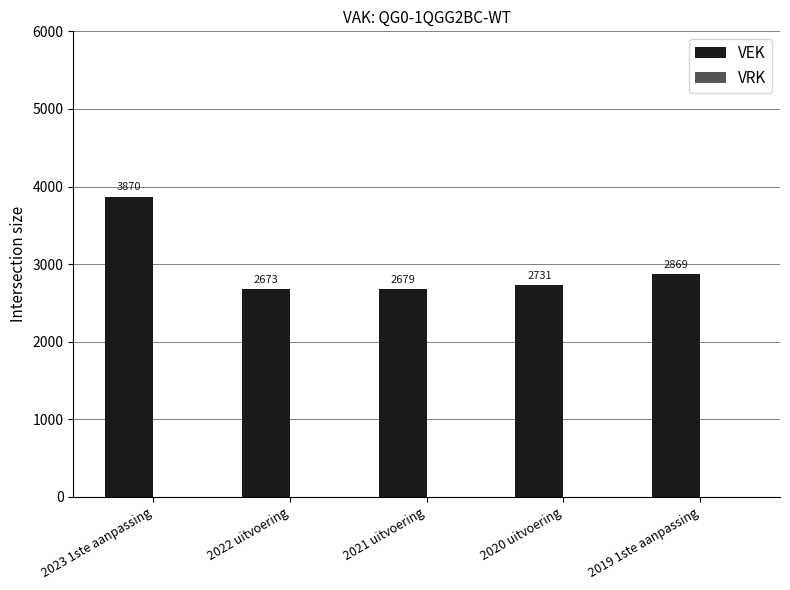

What is the difference between the values at 2023 1ste aanpassing and 2019 1ste aanpassing?

1001